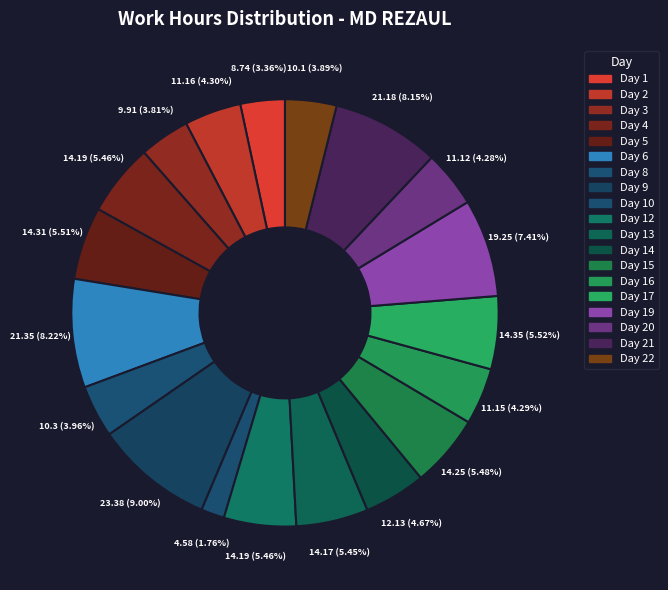

Is there a majority slice in this chart?

No